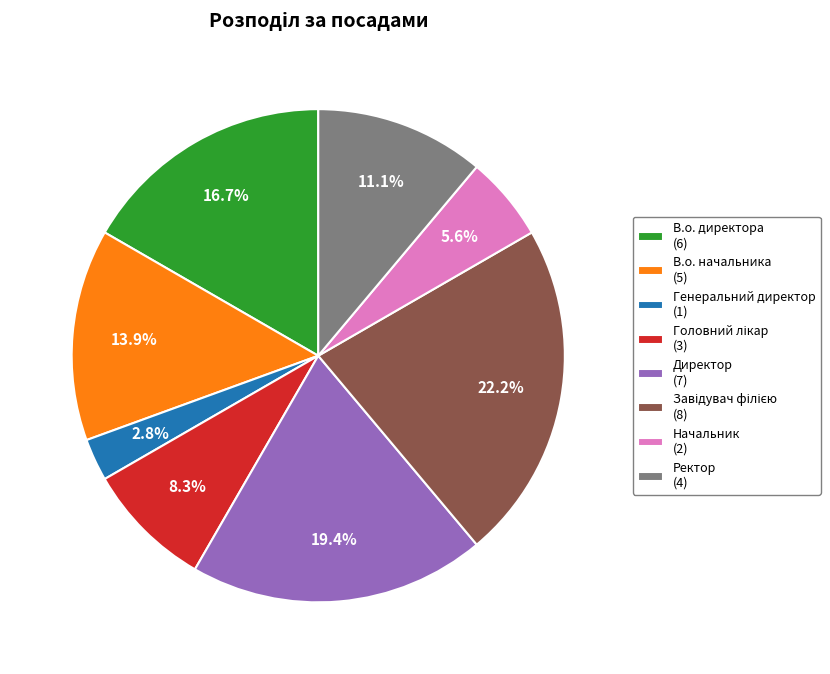

Is the sum of В.о. начальника and В.о. директора greater than half?

No